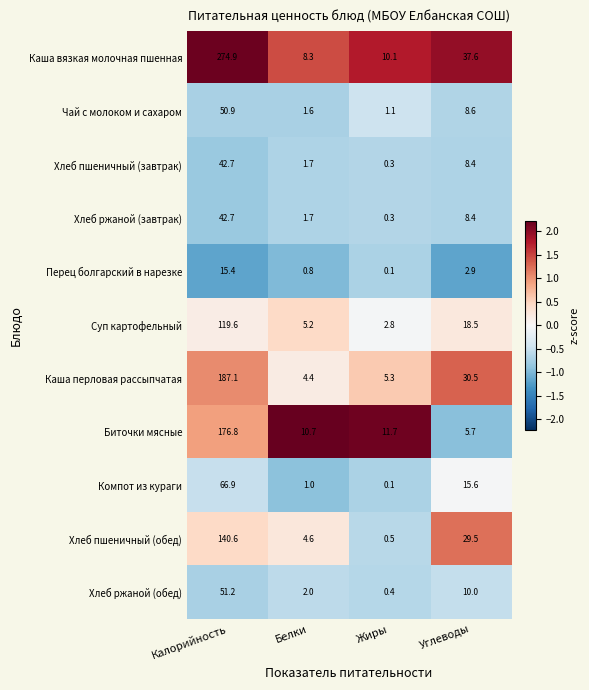

What is the minimum value shown in the chart?

0.1